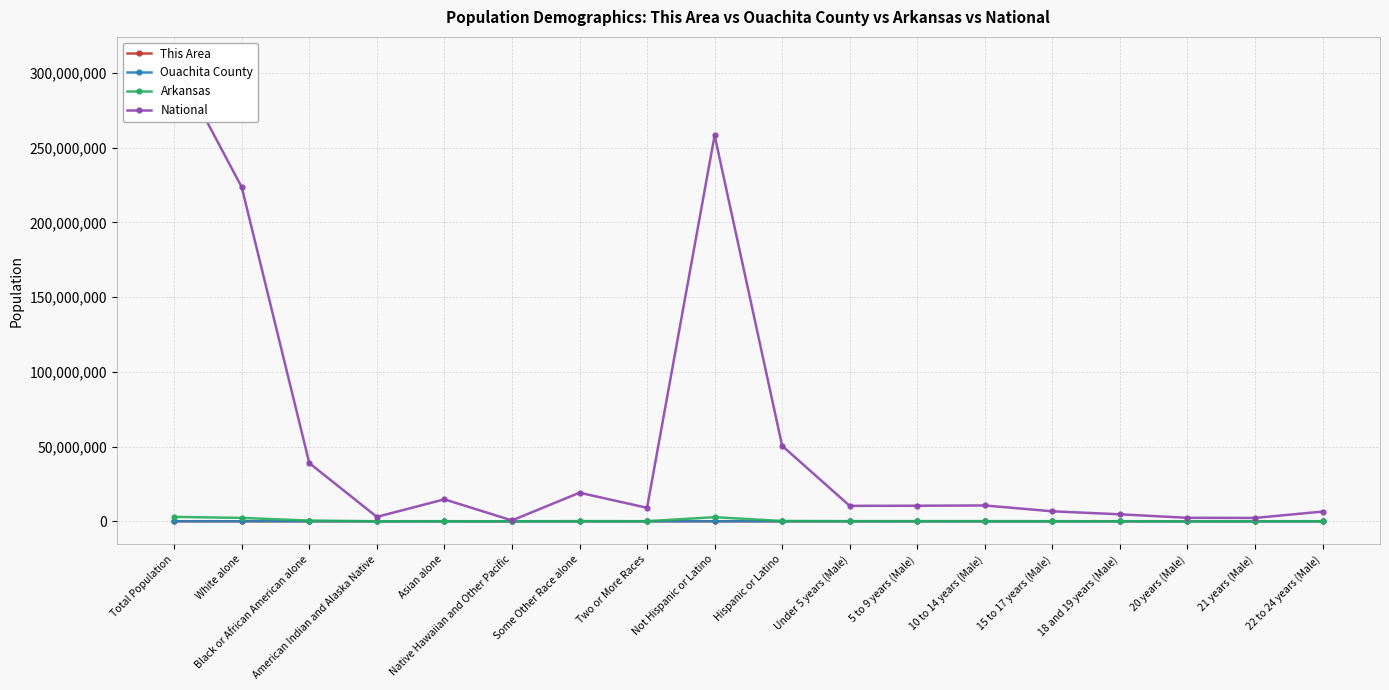

Rank the series by their maximum value, from lowest to highest.

This Area, Ouachita County, Arkansas, National